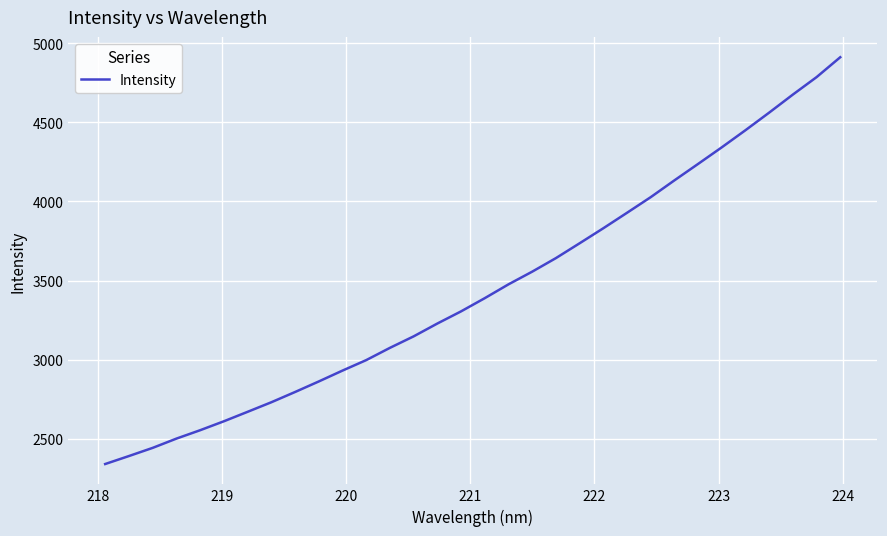

What is the maximum value shown in the chart?

4910.9